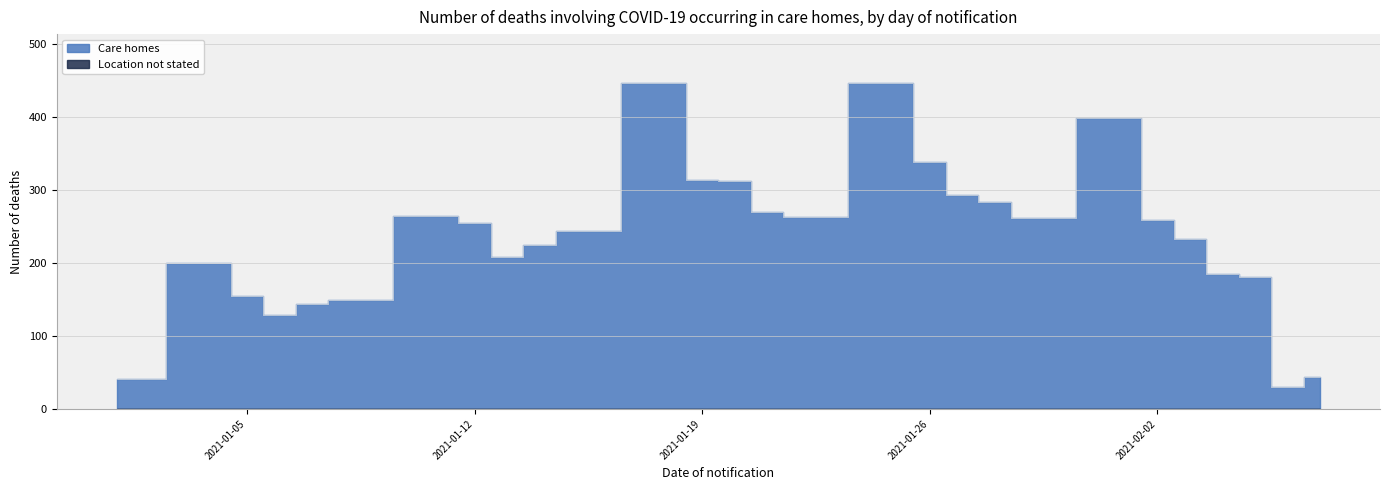

What is the label of the 20th point from the left?

2021-01-28